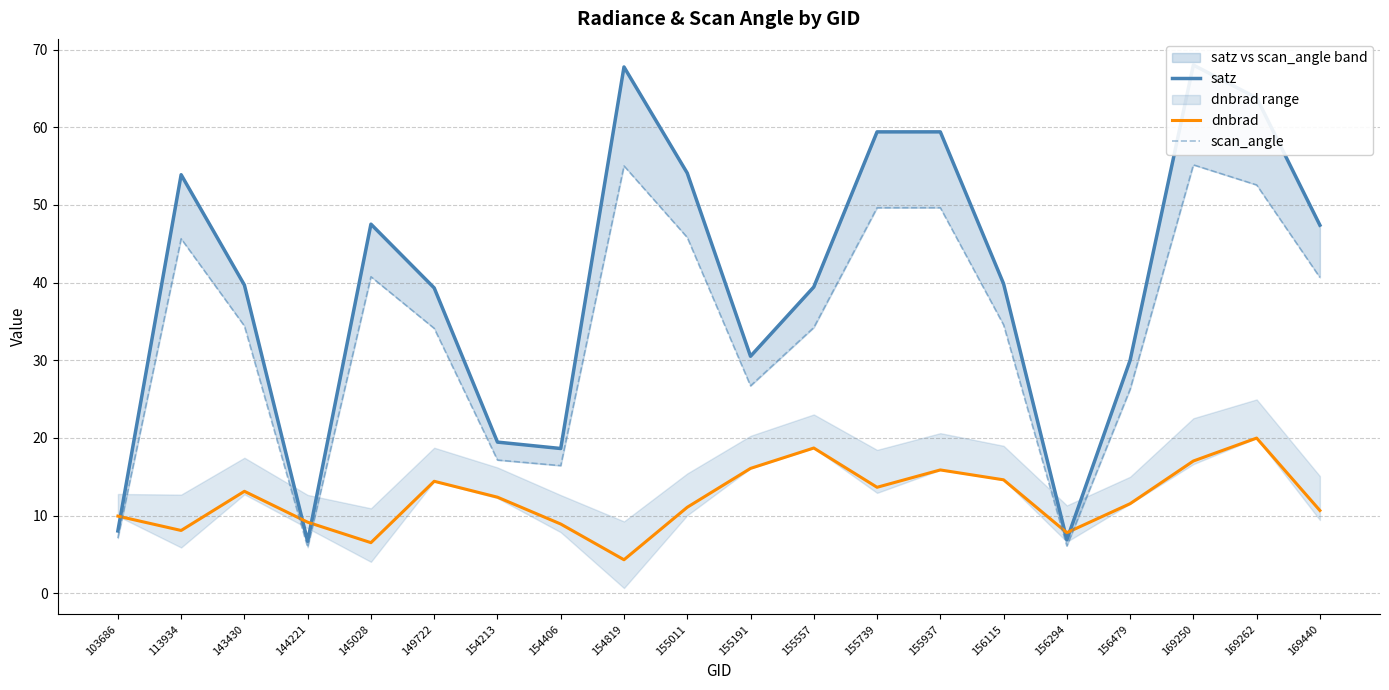

True or false: dnbrad and satz cross at least once.

True